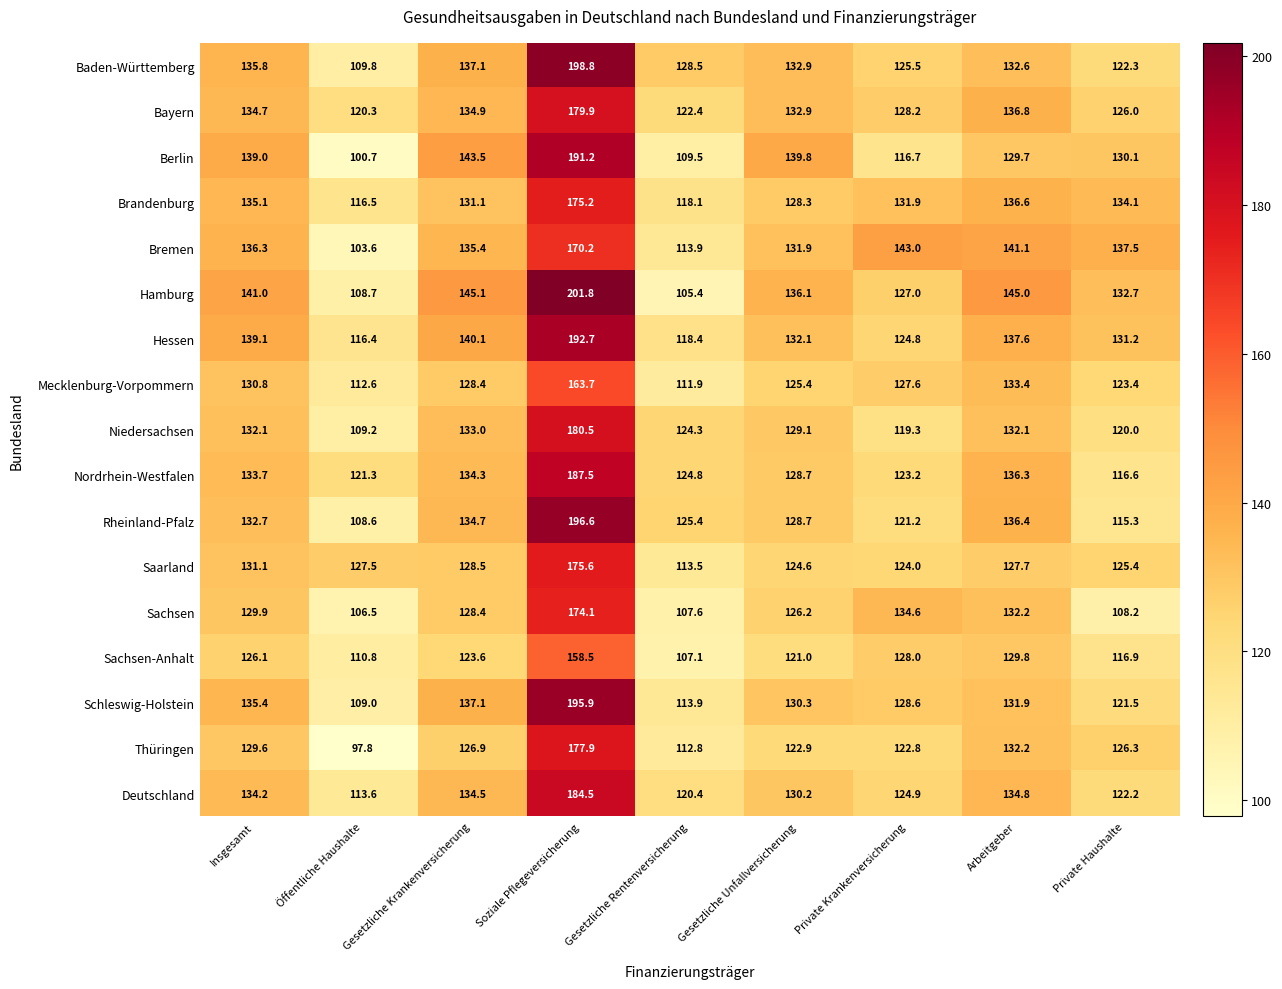

Which series has the largest range (max minus min)?

Hamburg